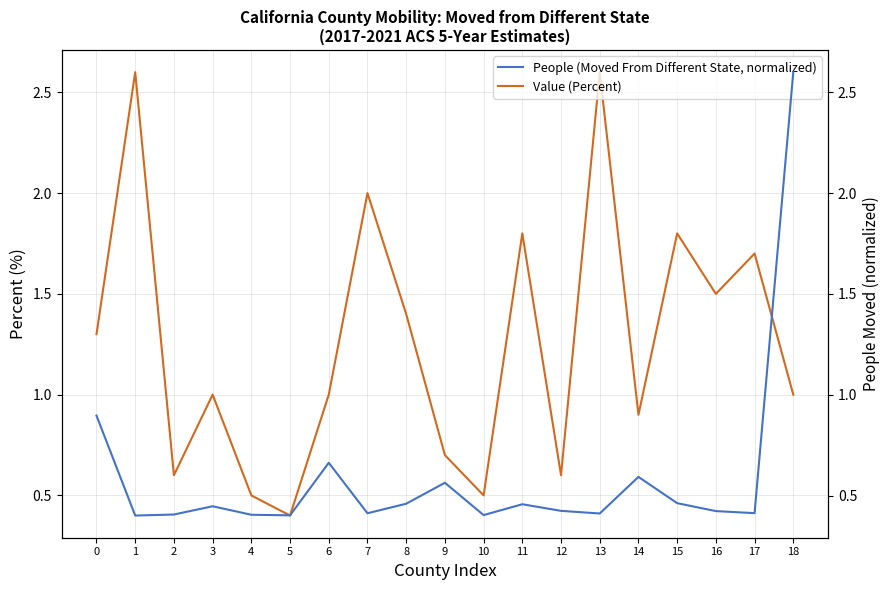

At which label does Value (Percent) reach its minimum?

5